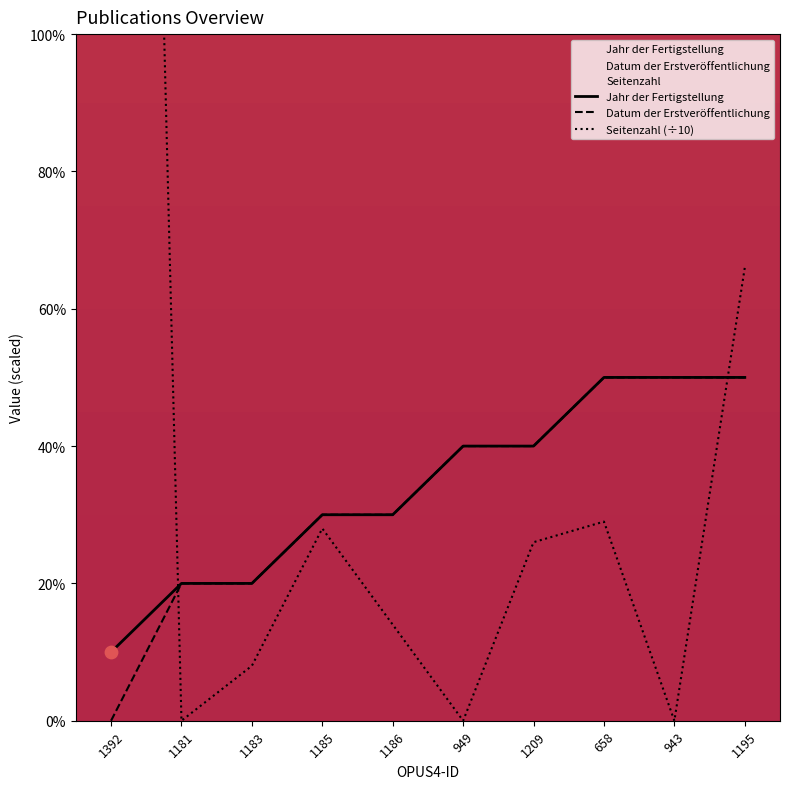

What are all the series names shown in the legend?

Jahr der Fertigstellung, Datum der Erstveröffentlichung, Seitenzahl (÷10)